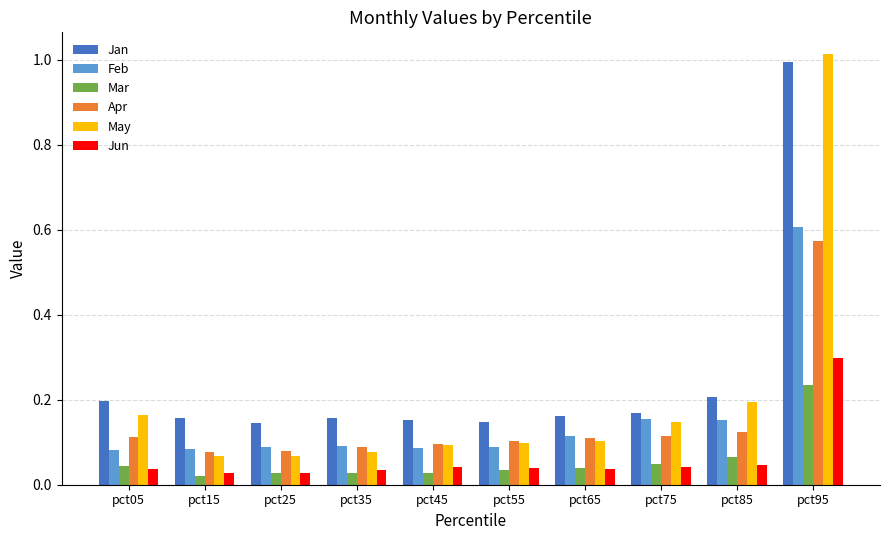

What is the highest value of the Jun series?

0.3